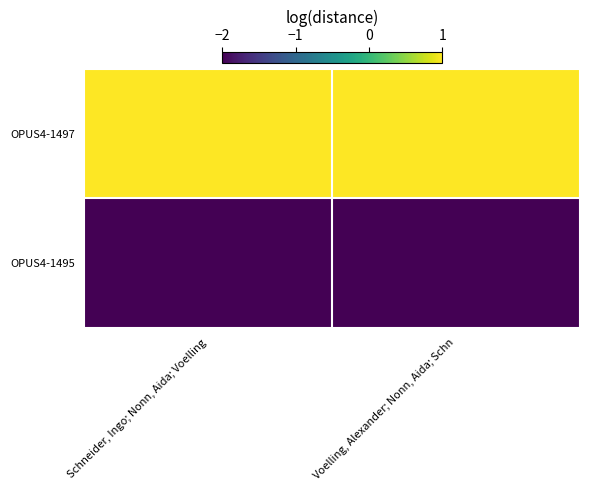

At how many categories does at least one series exceed -1?

2